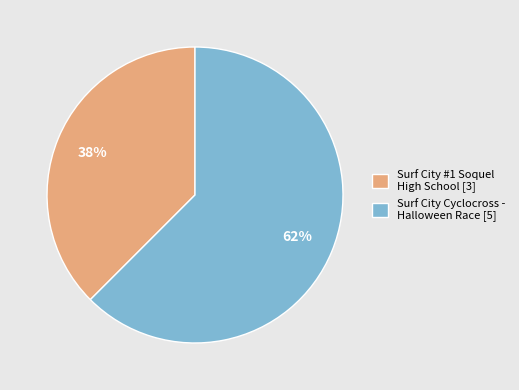

How many slices are in this pie chart?

2